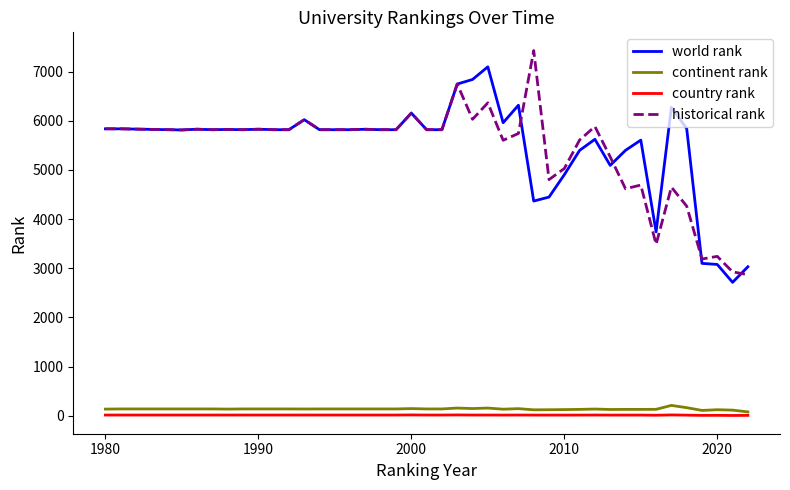

What is the difference between the maximum and minimum values in the world rank series?

4385.0